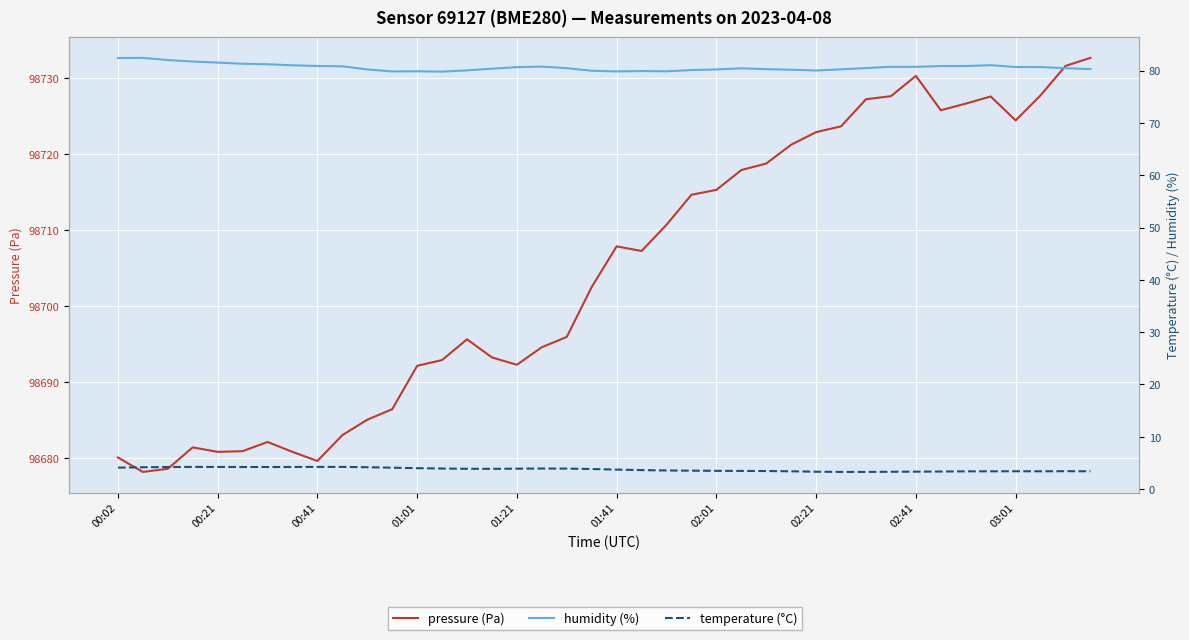

Between 15 and 25, which series saw the biggest shift?

pressure (Pa)